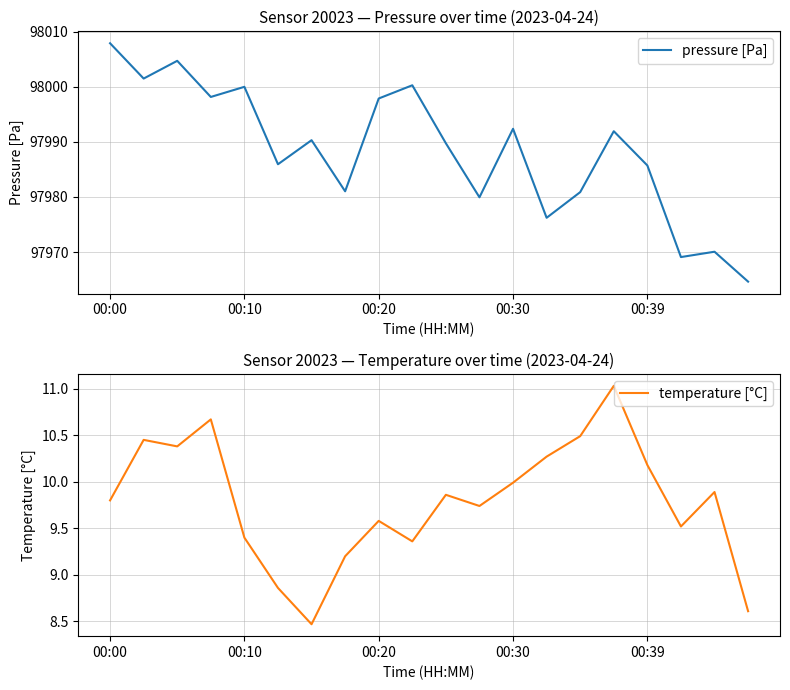

True or false: pressure [Pa] and temperature [°C] cross at least once.

False